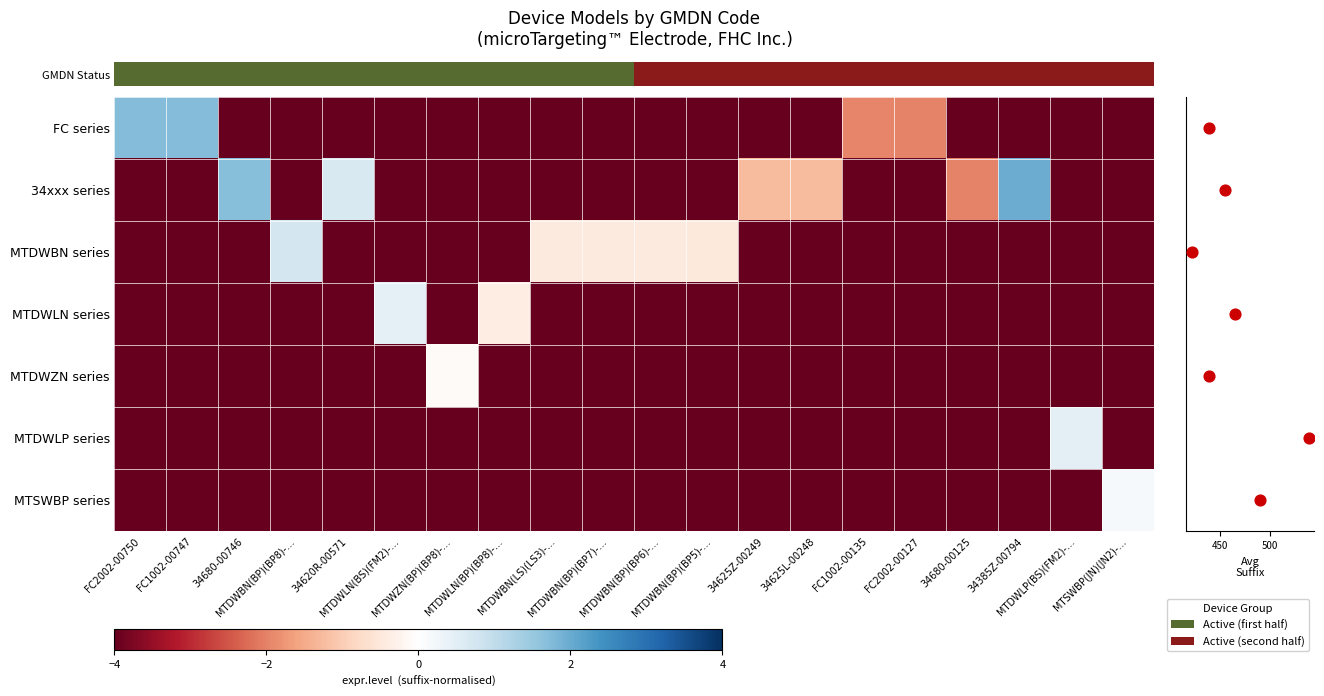

What is the highest value of the MTDWBN series series?

0.7